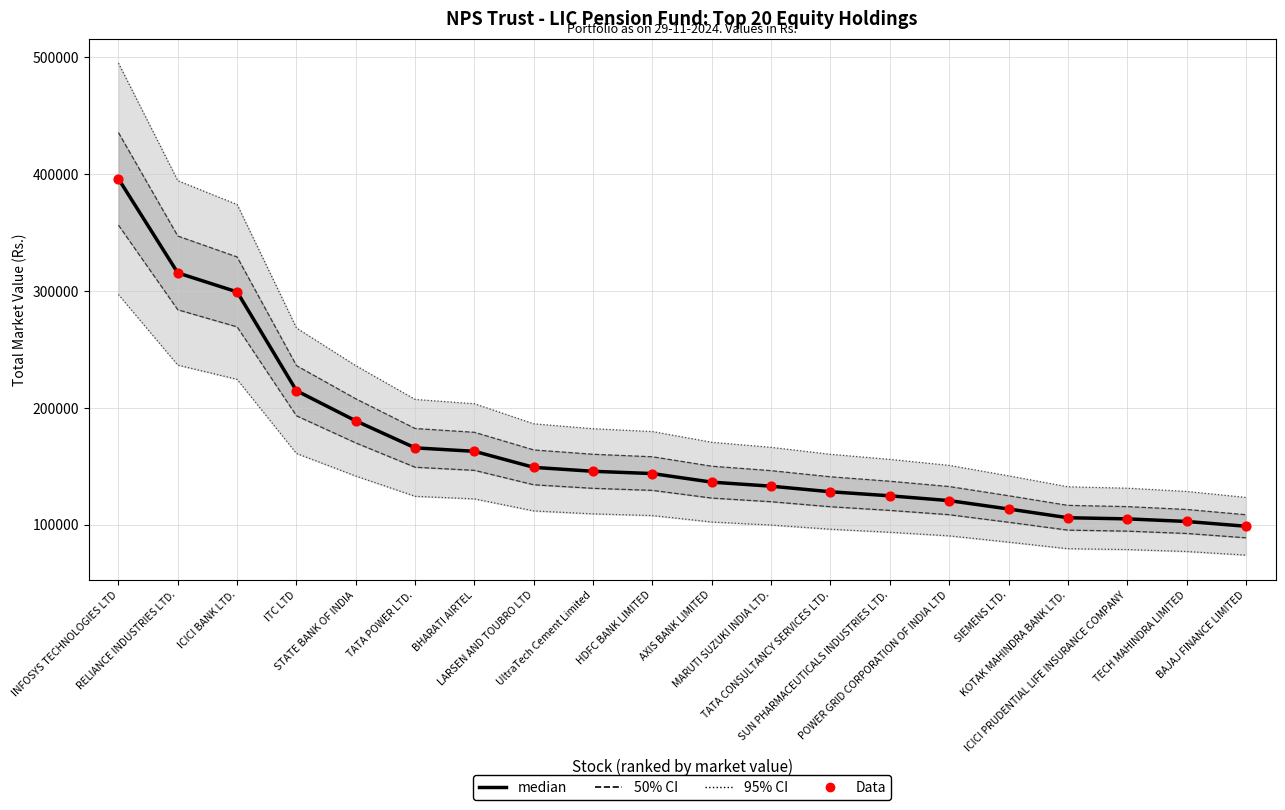

Which series has the widest spread of Y values?

median